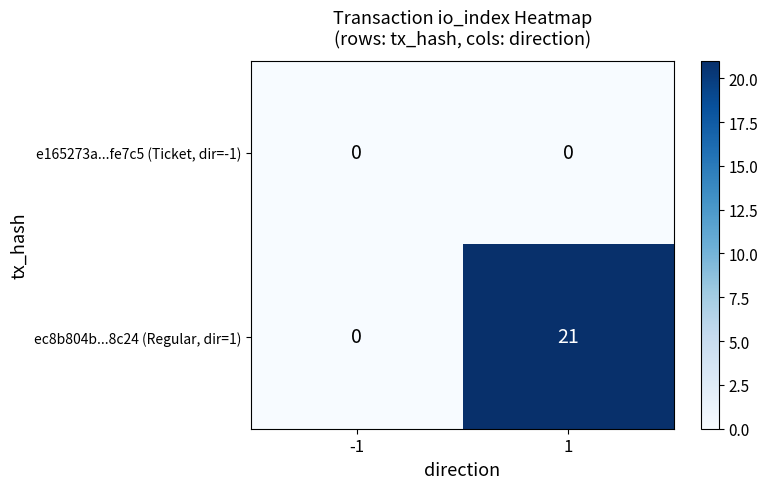

At how many categories does at least one series exceed 16?

1